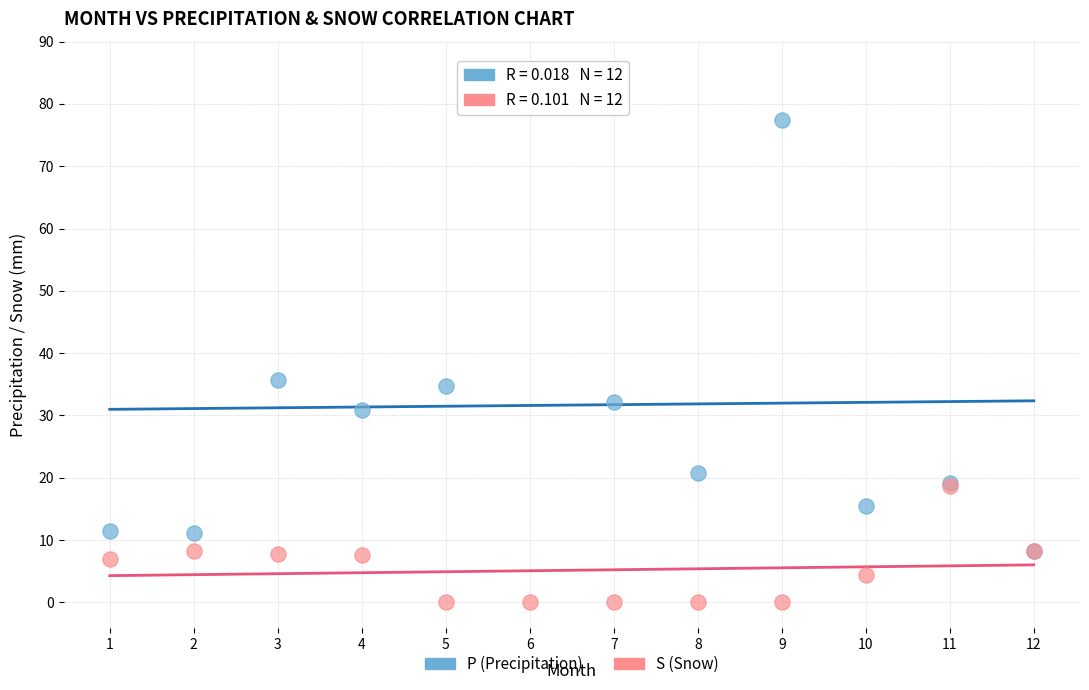

Which series has the largest Y range (max minus min)?

P (Precipitation)